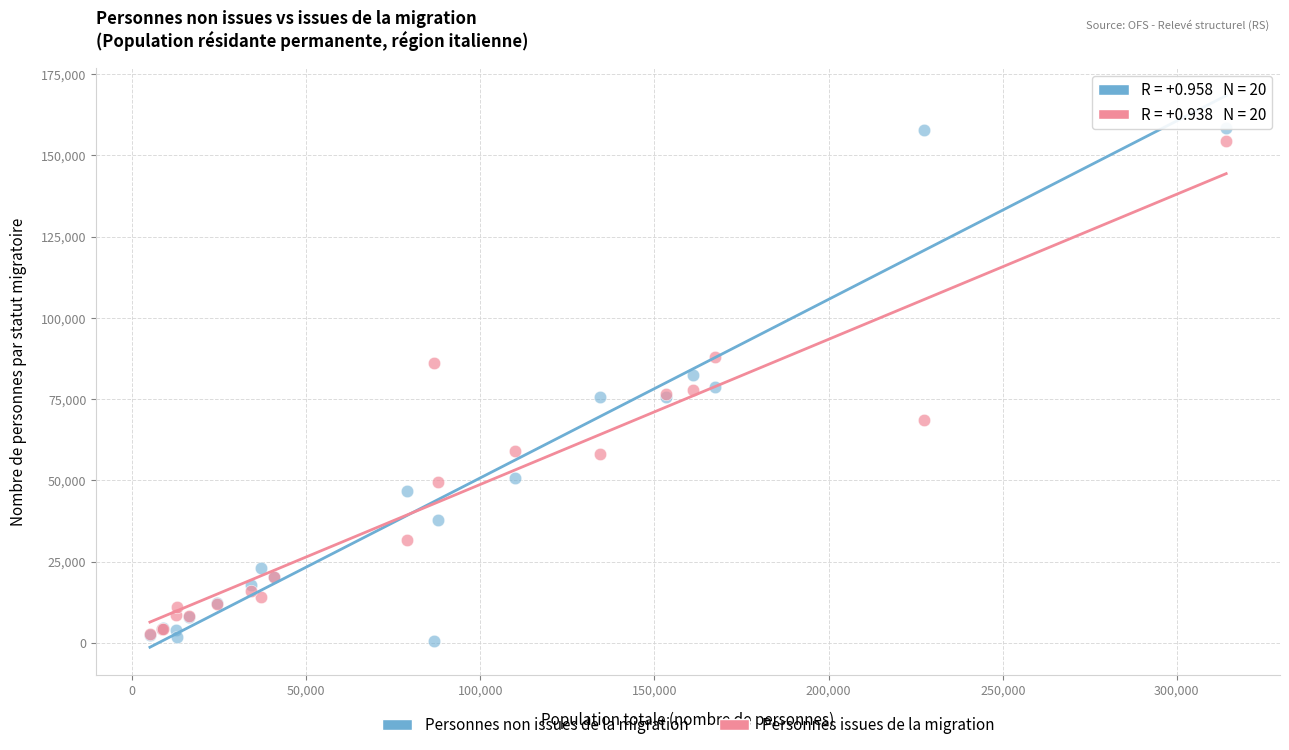

Which series contains the highest Y value?

Personnes non issues de la migration